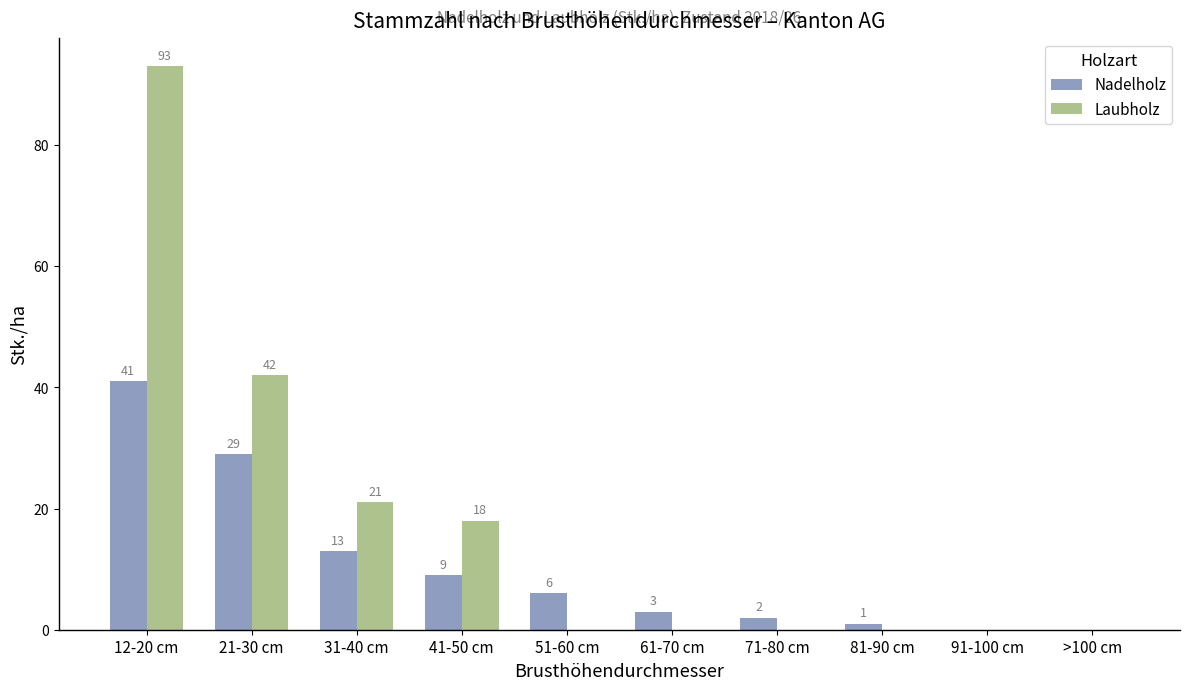

What is the maximum value for Nadelholz?

41